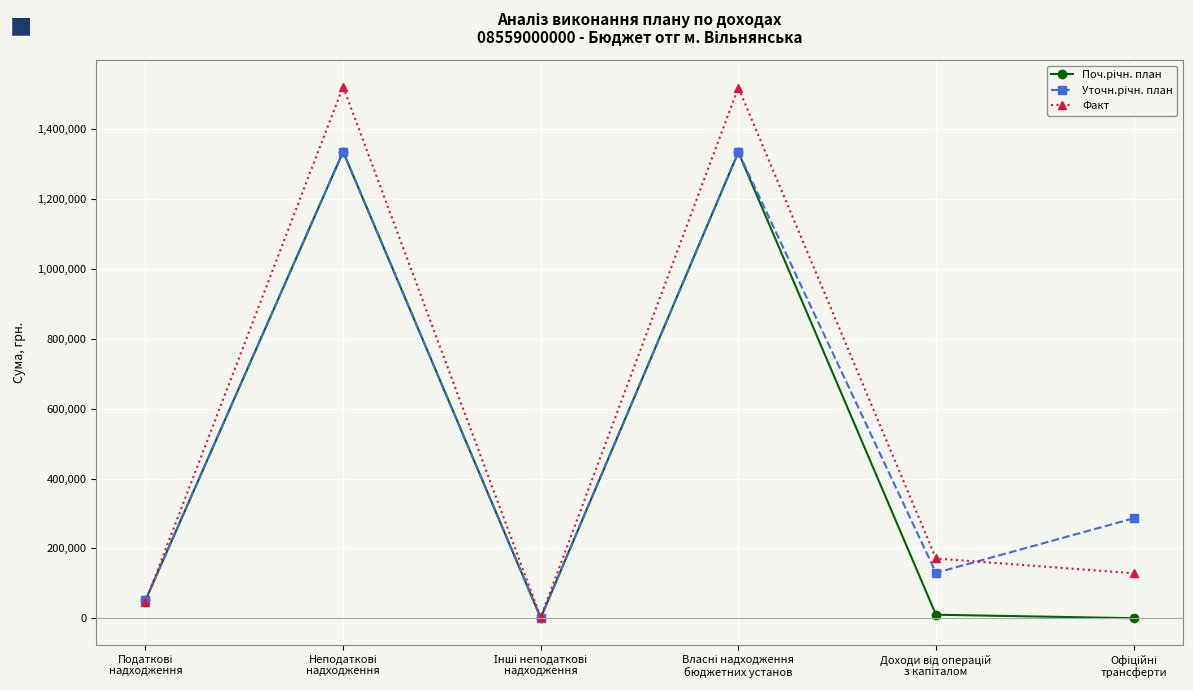

Which series has the largest total across all categories?

Факт